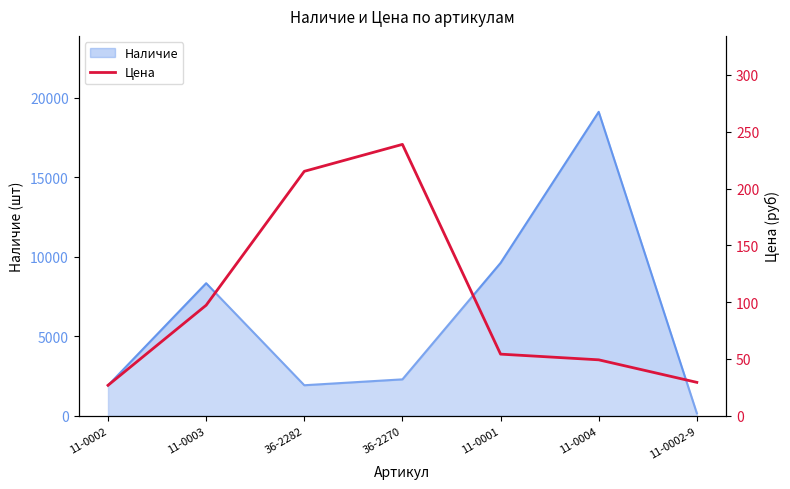

Which has a higher value, 36-2282 or 36-2270?

36-2270